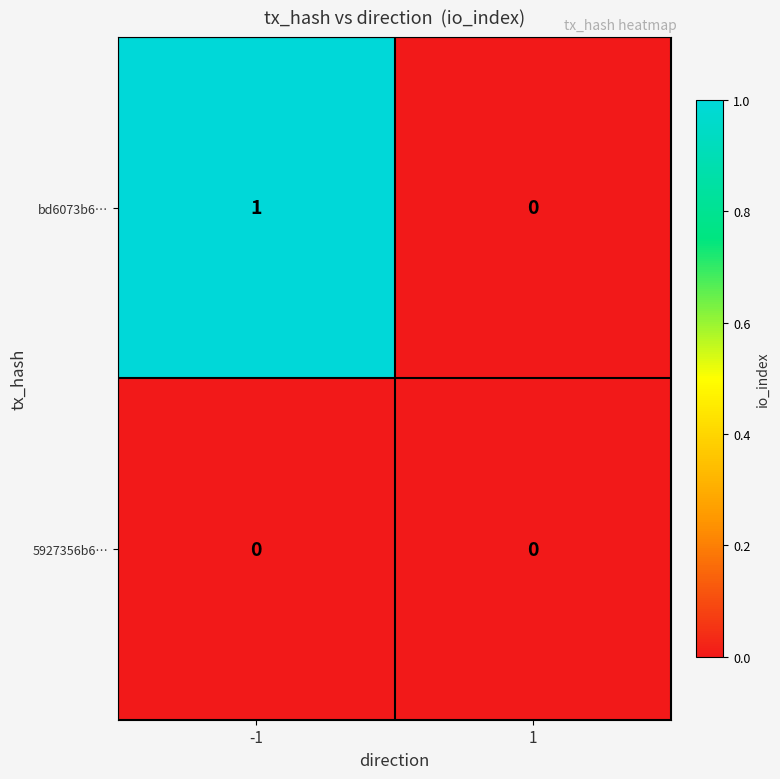

Which series has the widest spread of values?

bd6073b6…